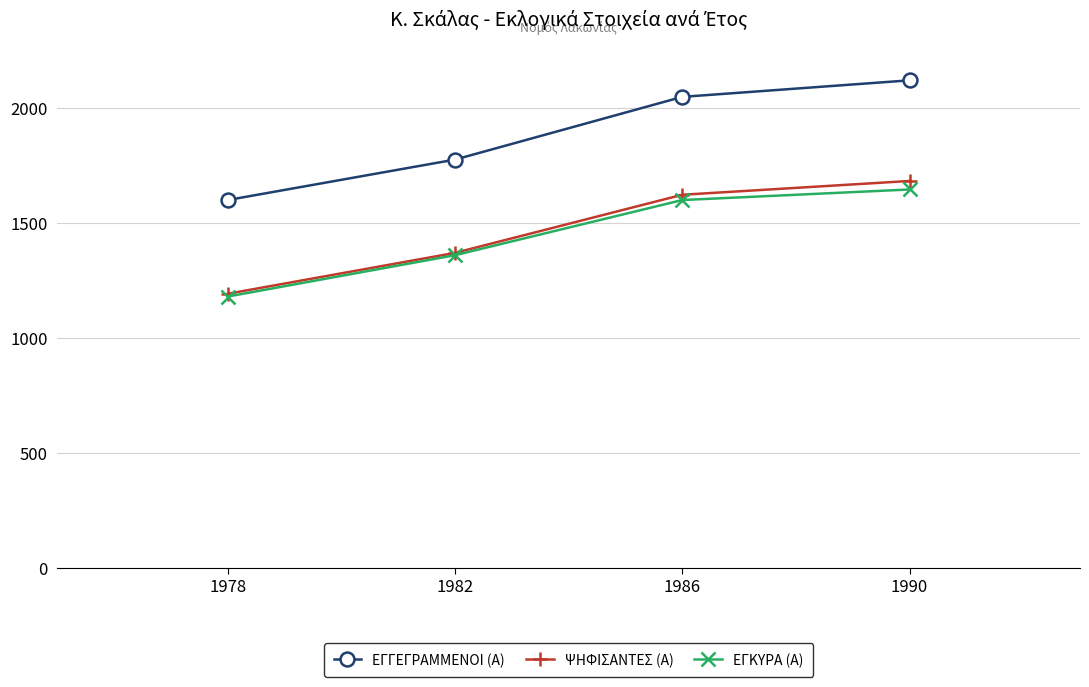

What is the sum of the ΕΓΚΥΡΑ (Α) values at 1990 and 1982?

3006